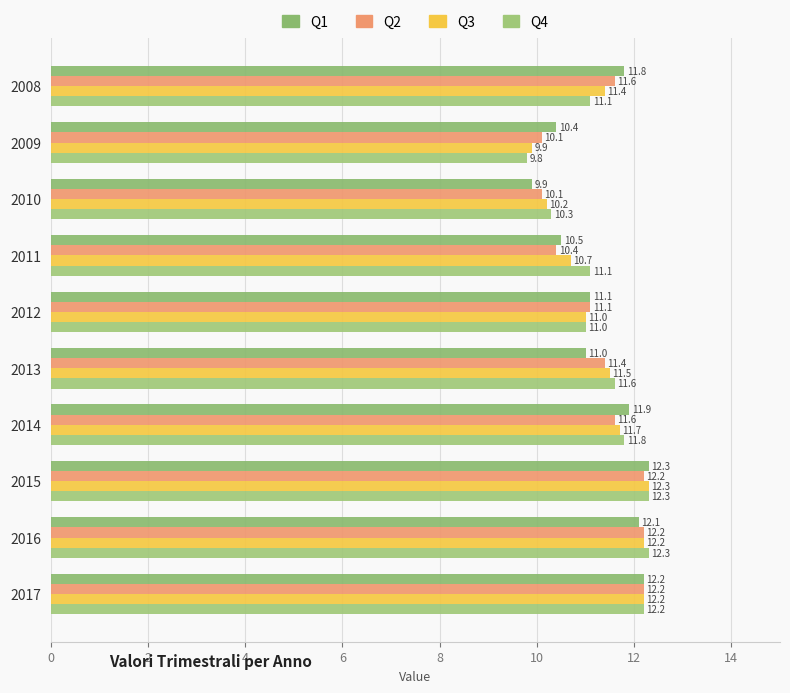

What is the maximum value shown in the chart?

12.3